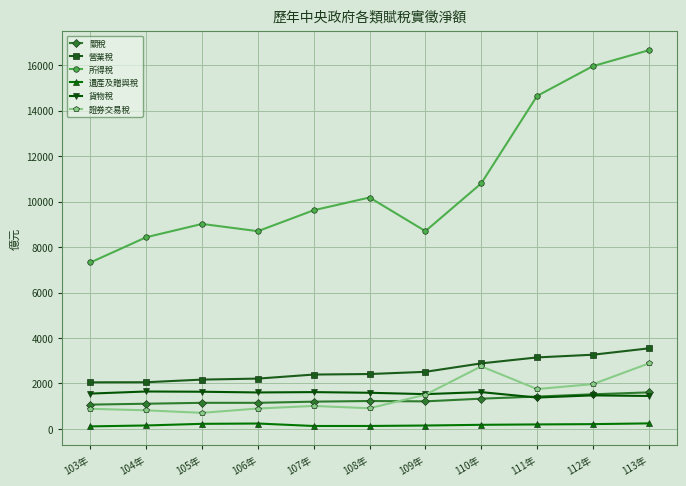

Between 107年 and 109年, which series saw the biggest shift?

所得稅